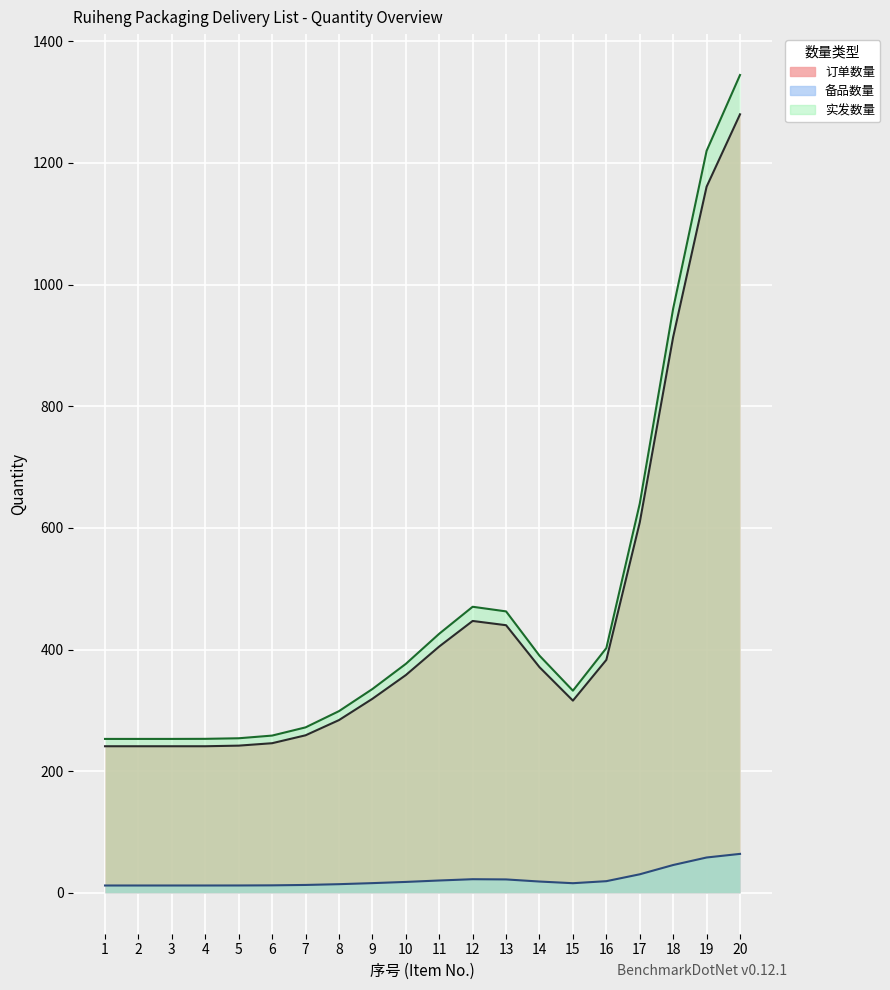

Which series changed the most between 6 and 9?

实发数量